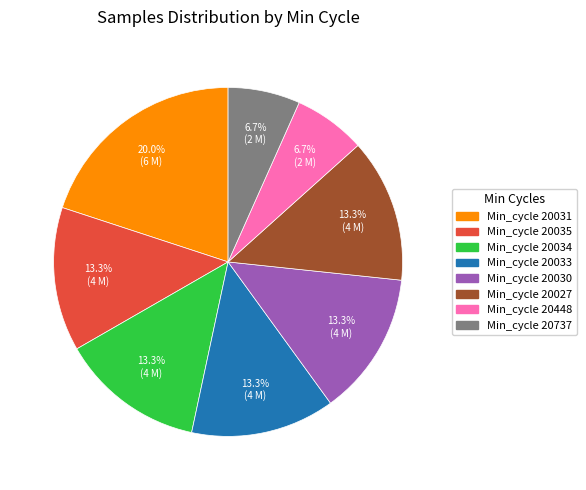

Count the number of slices in the pie.

8